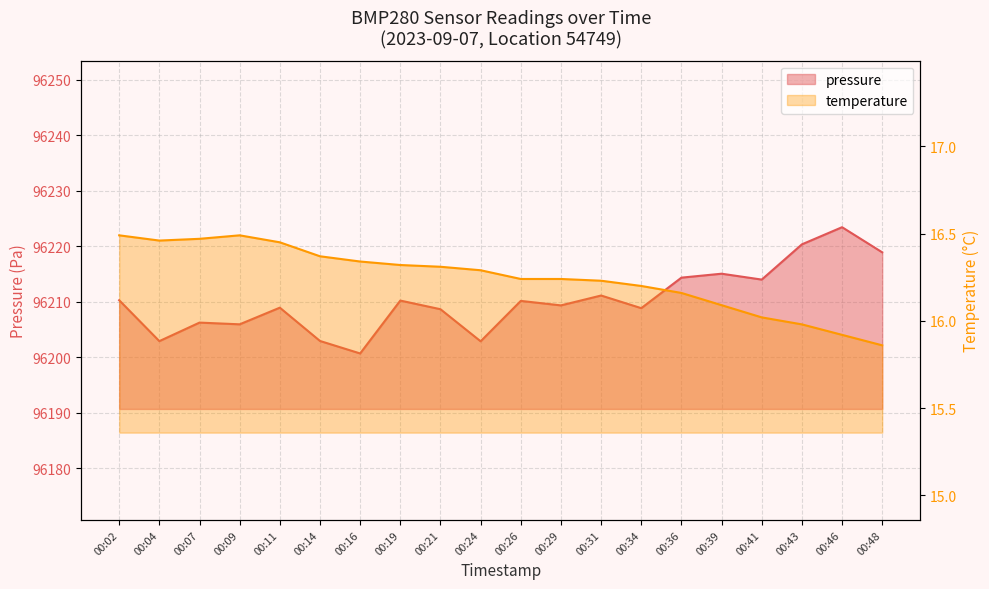

Rank the categories by temperature value from lowest to highest.

00:48, 00:46, 00:43, 00:41, 00:39, 00:36, 00:34, 00:31, 00:26, 00:29, 00:24, 00:21, 00:19, 00:16, 00:14, 00:11, 00:04, 00:07, 00:02, 00:09